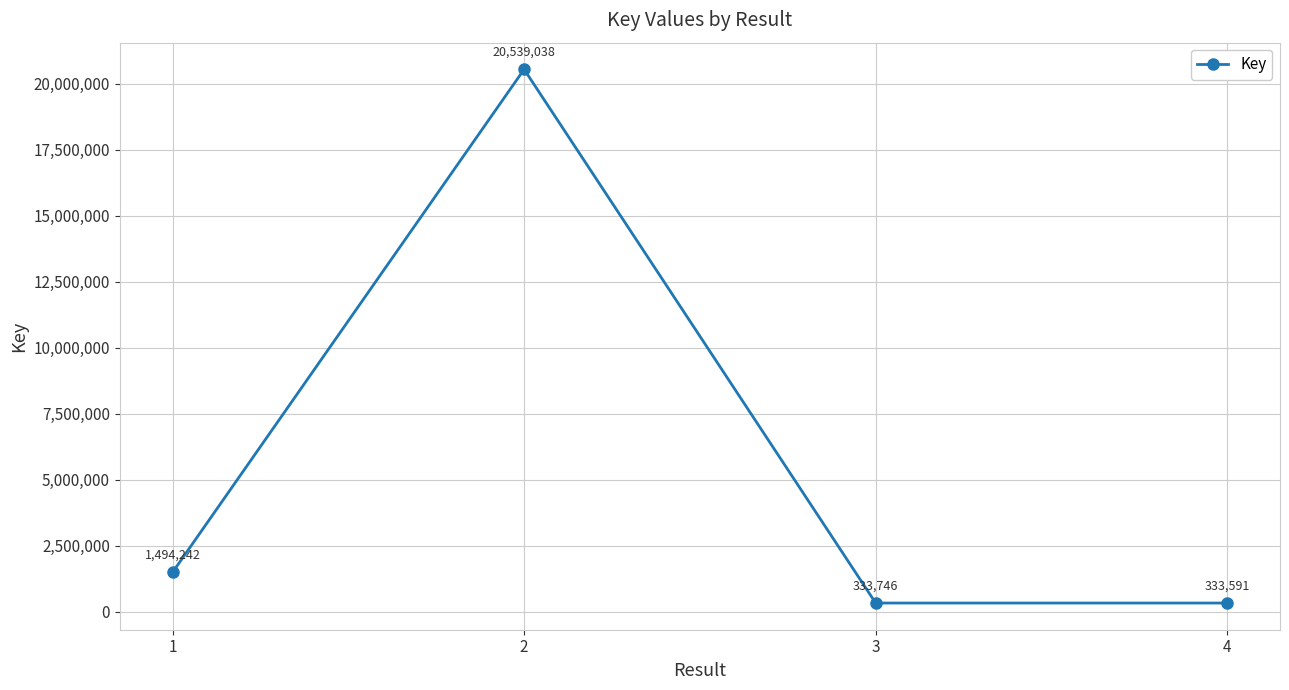

What value does the data have at 1, to the nearest 50?

1494250